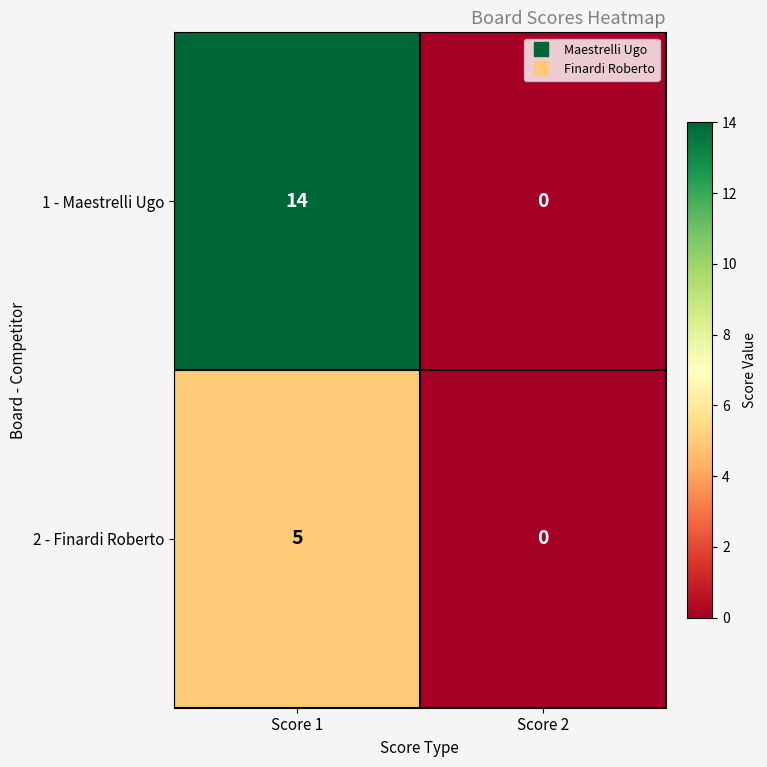

At how many categories does at least one series exceed 8?

1